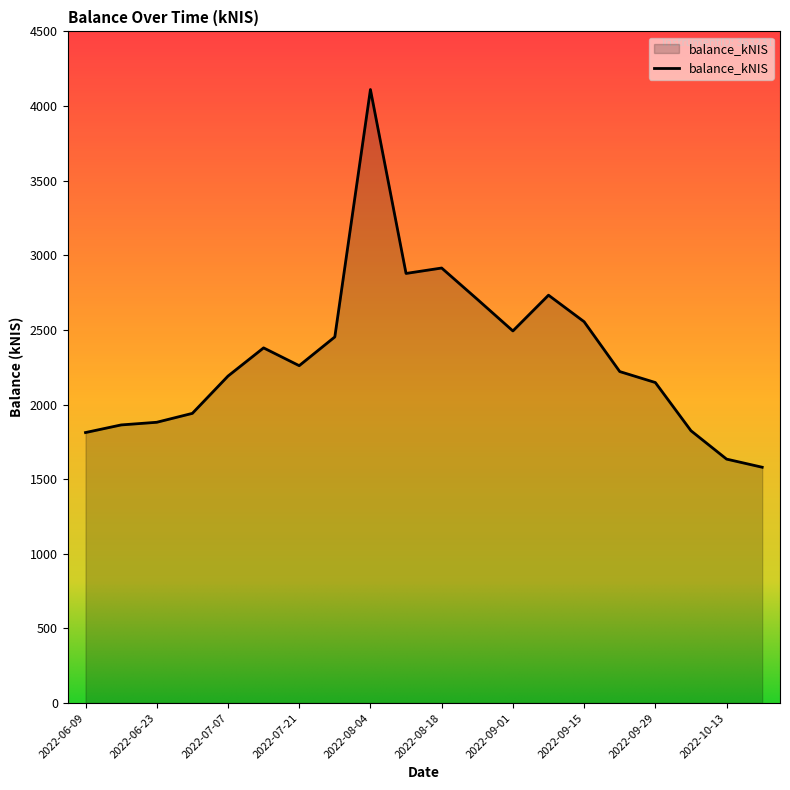

Does the chart have visible grid lines?

No